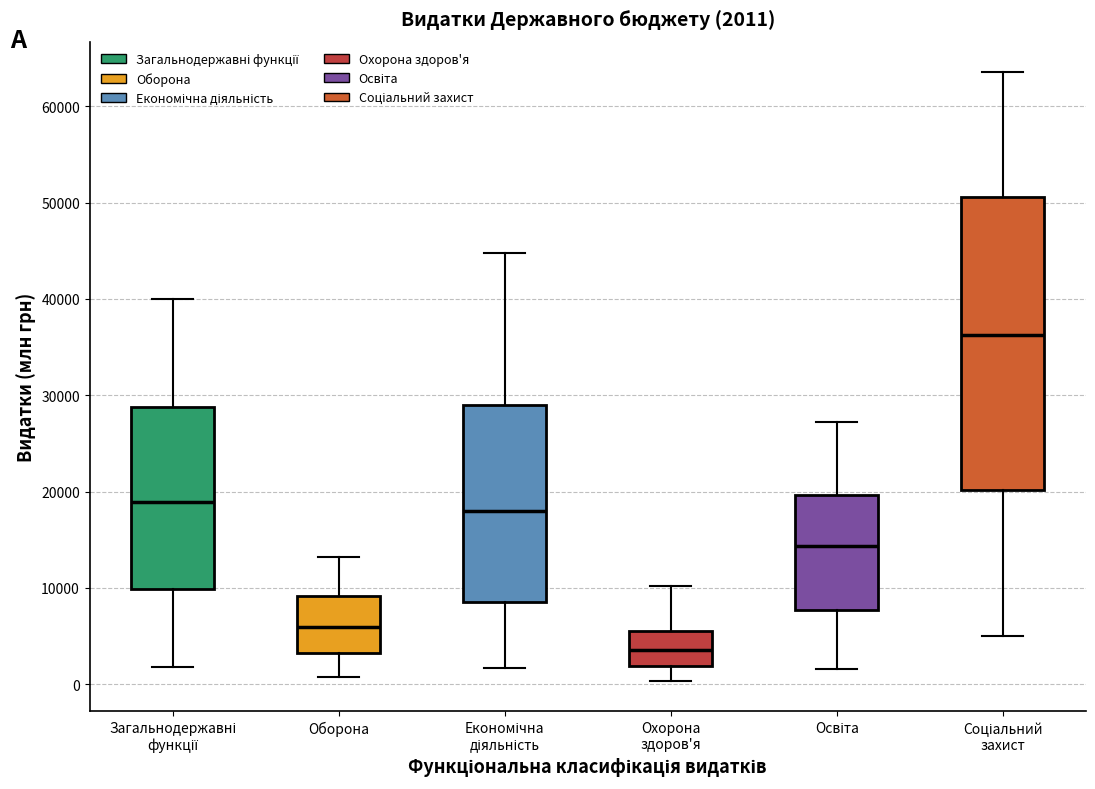

Which box has the highest median line?

Соціальний захист